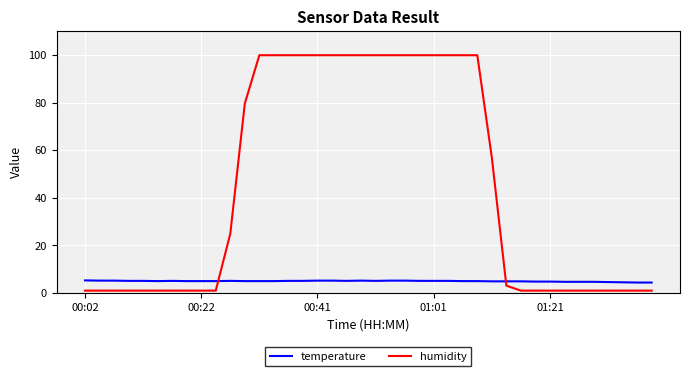

How many intersections are there between temperature and humidity?

2